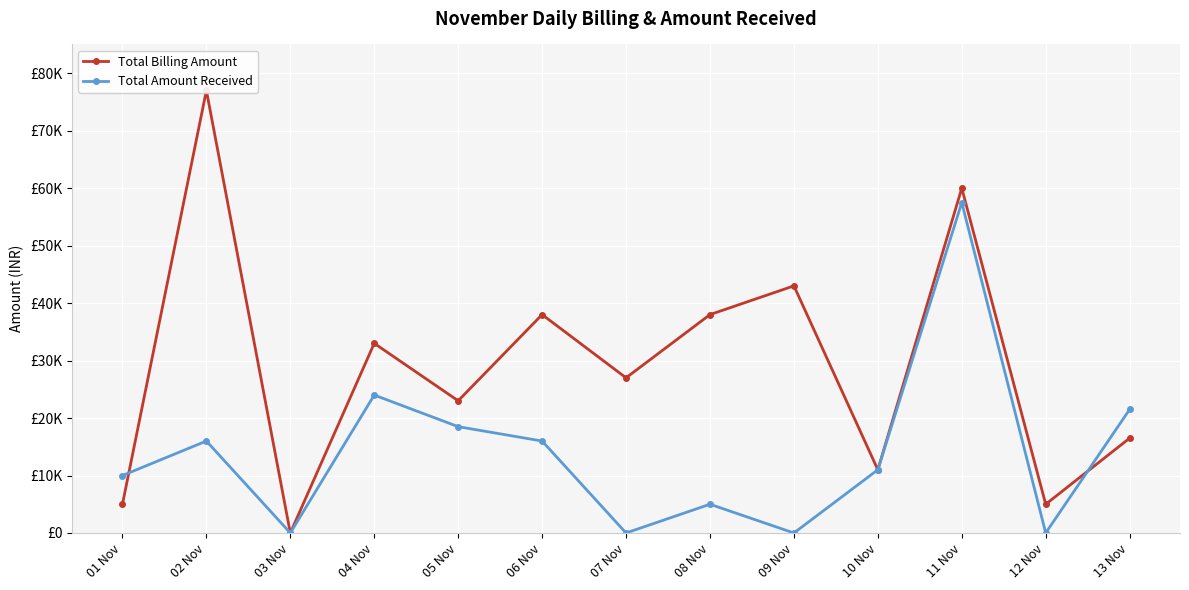

What position from the left is 10 Nov?

10